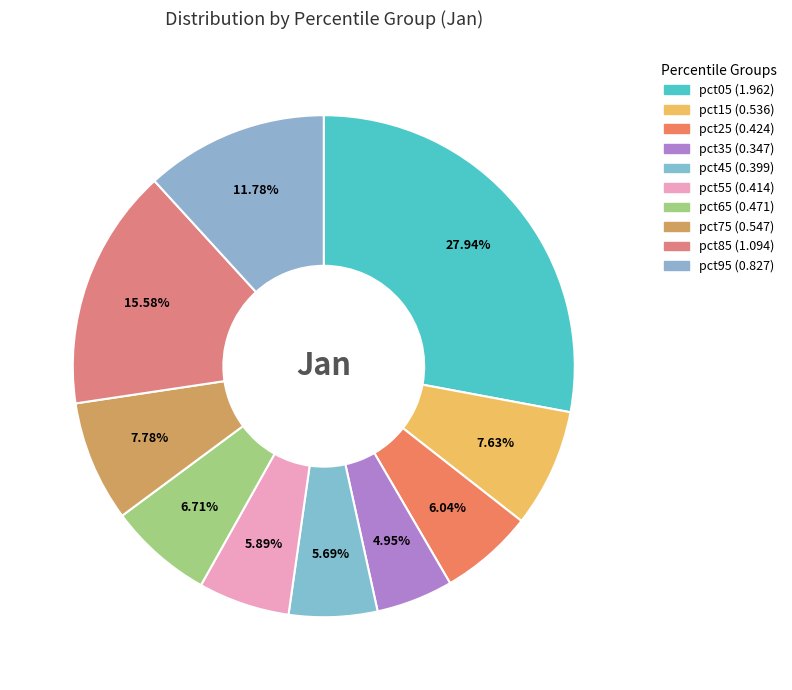

How many slices are in this pie chart?

10